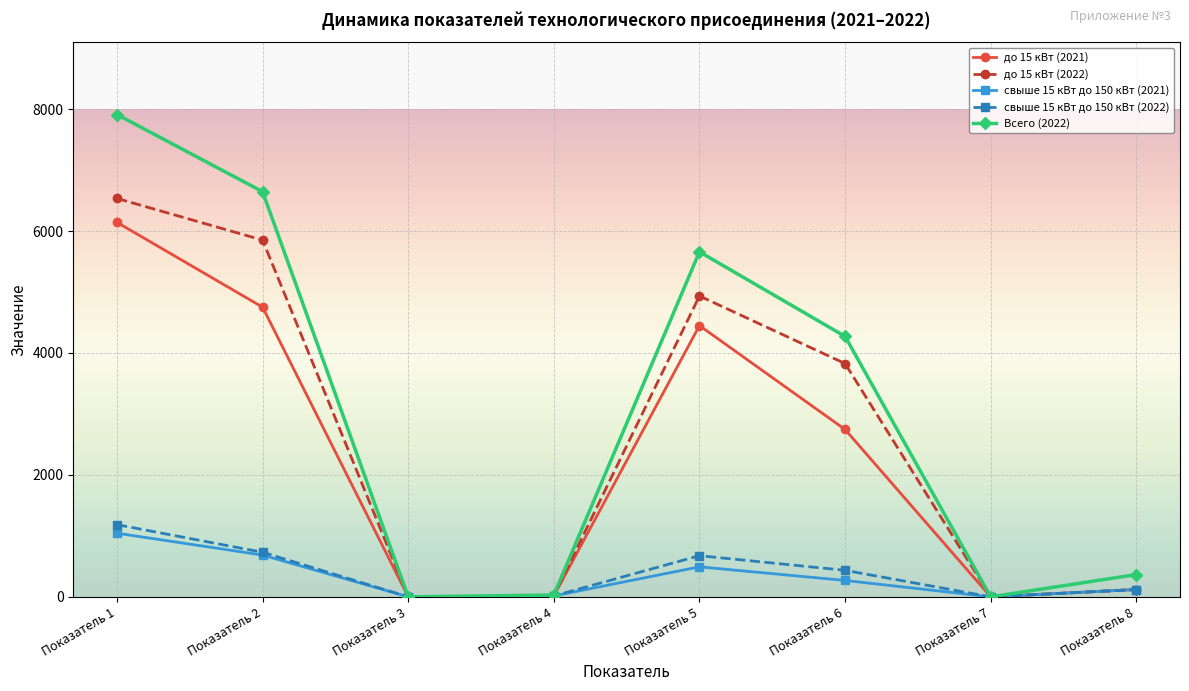

Which series has the largest total across all categories?

Всего (2022)